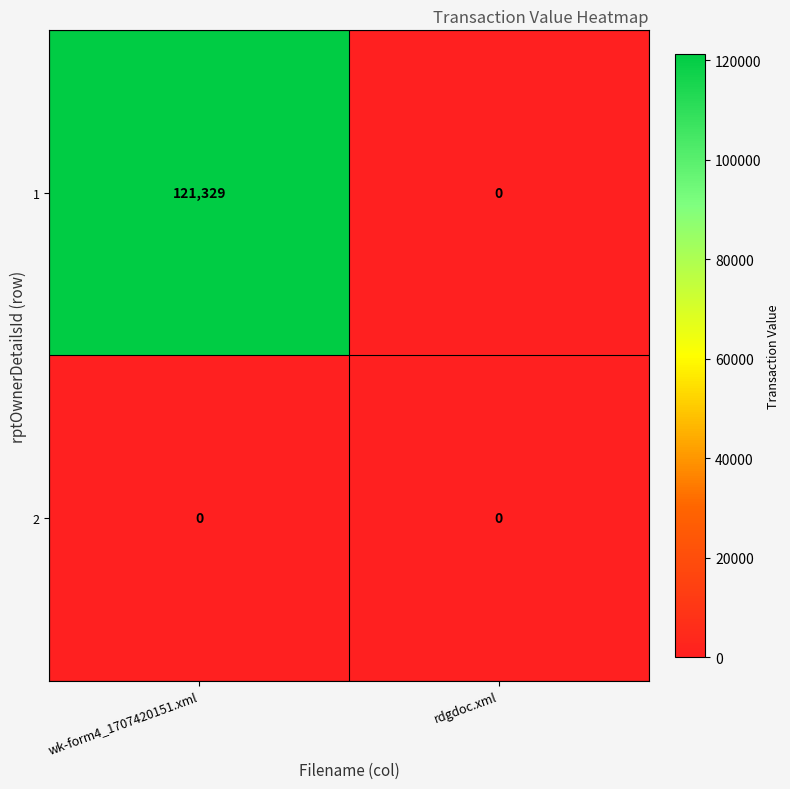

Reading left to right, what are all the values shown in this chart?

1: wk-form4_1707420151.xml=121329	rdgdoc.xml=0
2: wk-form4_1707420151.xml=0	rdgdoc.xml=0